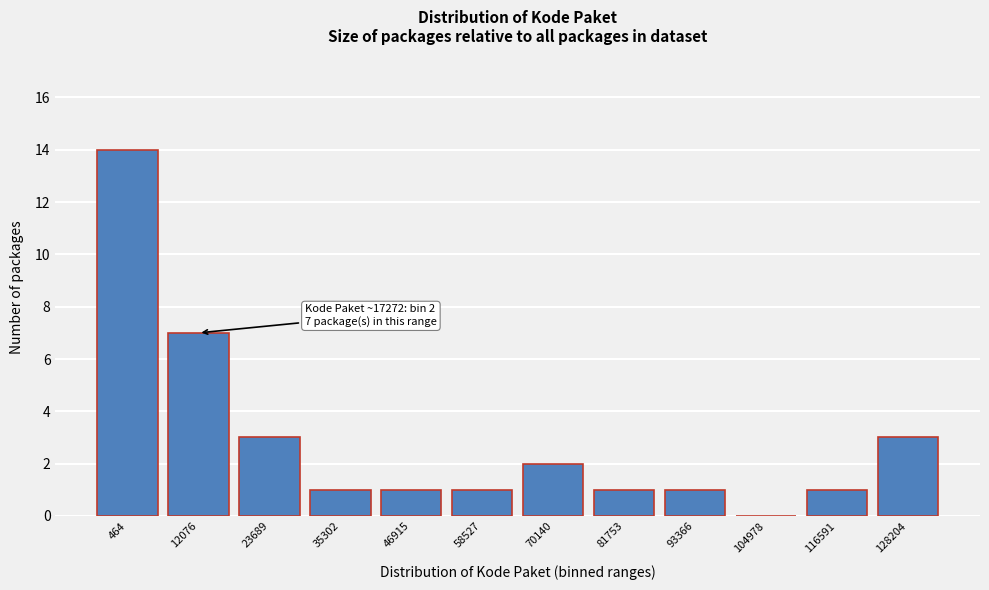

Reading left to right, extract all data points from this chart.

464=14	12076=7	23689=3	35302=1	46915=1	58527=1	70140=2	81753=1	93366=1	104978=0	116591=1	128204=3